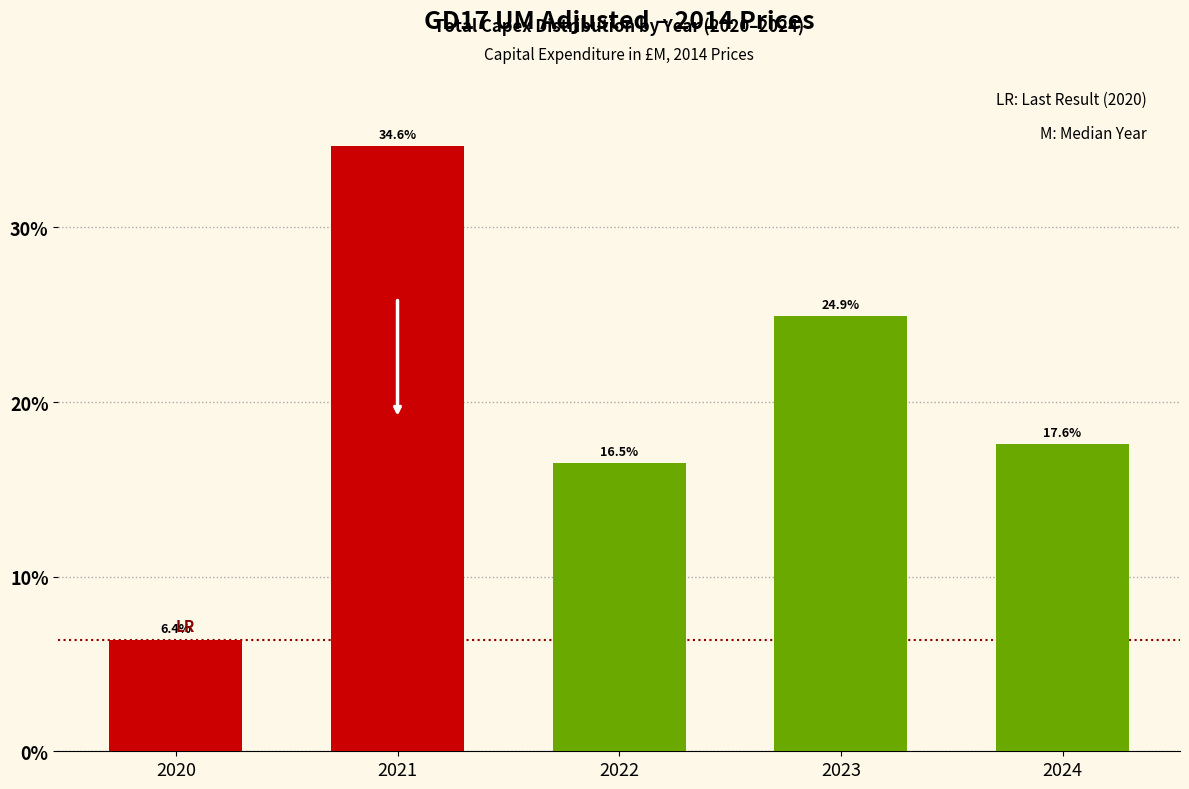

Reading left to right, what are all the values shown in this chart?

6.4	34.6	16.5	24.9	17.6